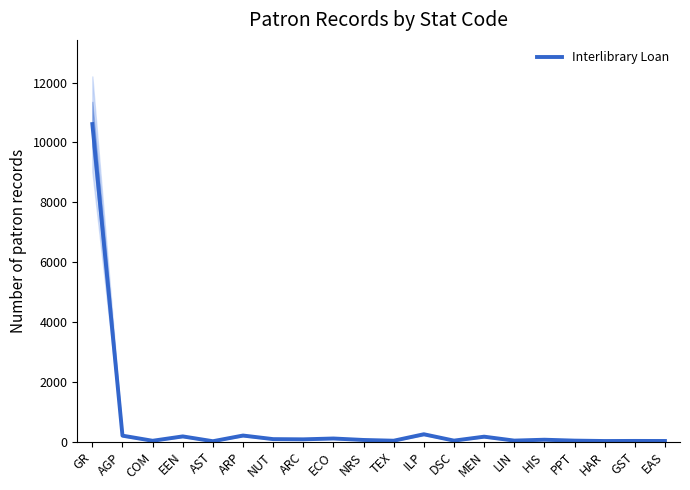

What is the value of the 14th point from the left?

169